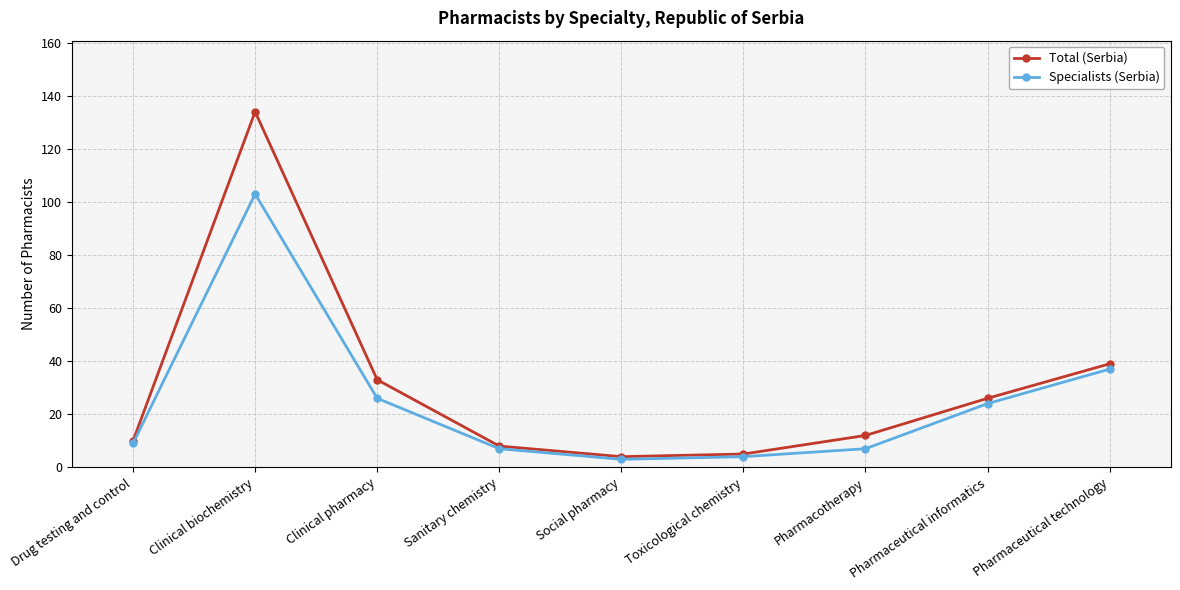

How many interior local valleys does the Total (Serbia) series have?

1